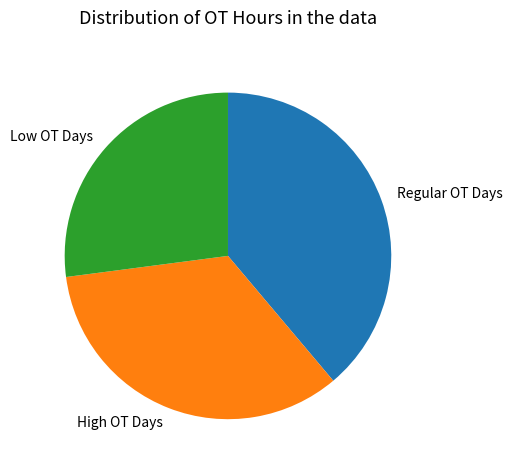

How many slices are in this pie chart?

3